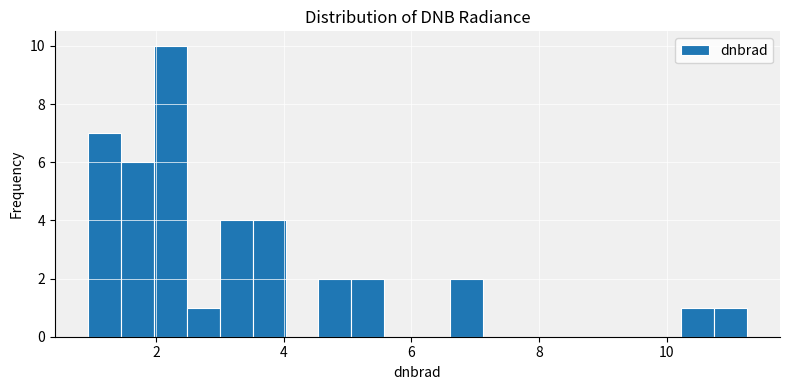

Around what value on the x-axis is the tallest bar? Give the approximate position of its centre, as read against the axis.

2.2